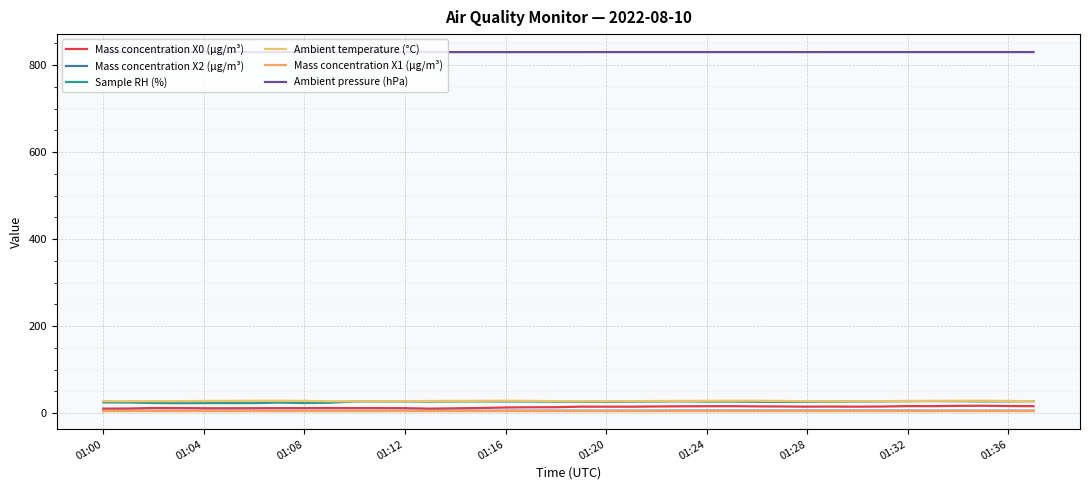

What is the average value of the Mass concentration X1 (μg/m³) series?

4.4